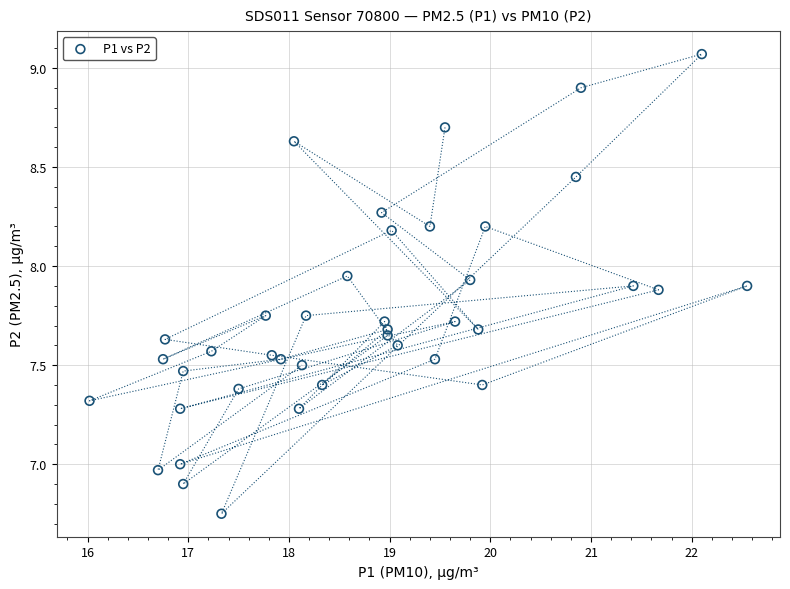

What is the range of X values (max minus min)?

6.5